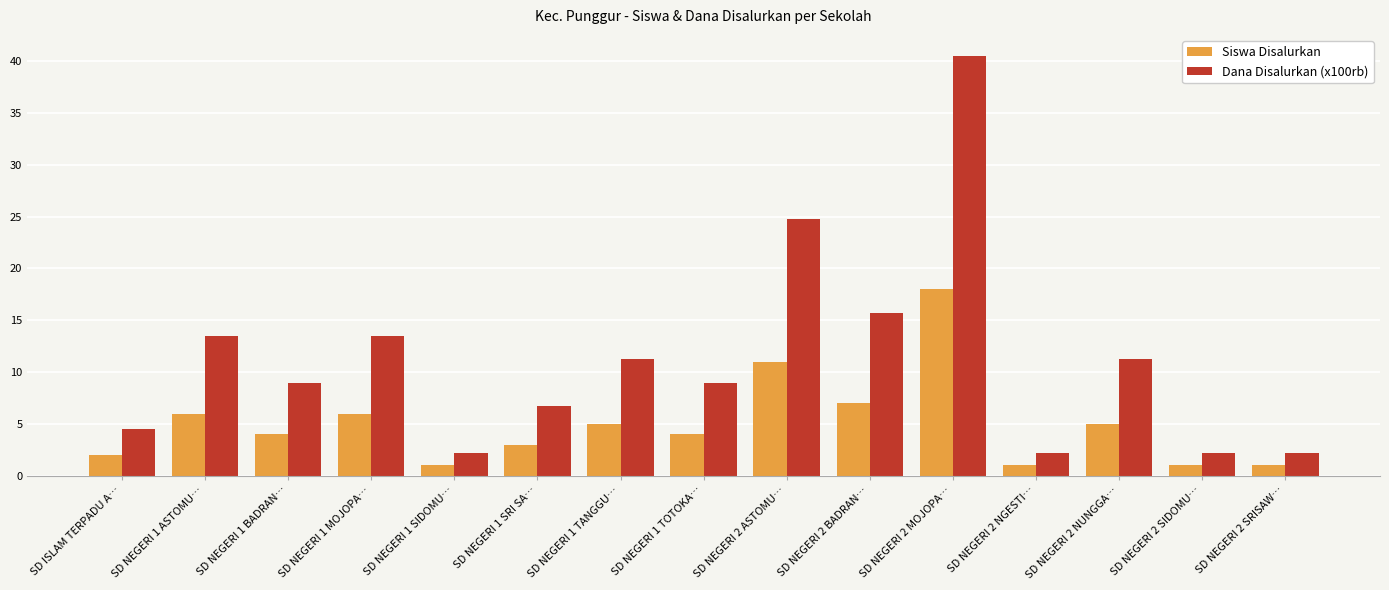

Rank the series by their average value, from highest to lowest.

Dana Disalurkan (x100rb), Siswa Disalurkan